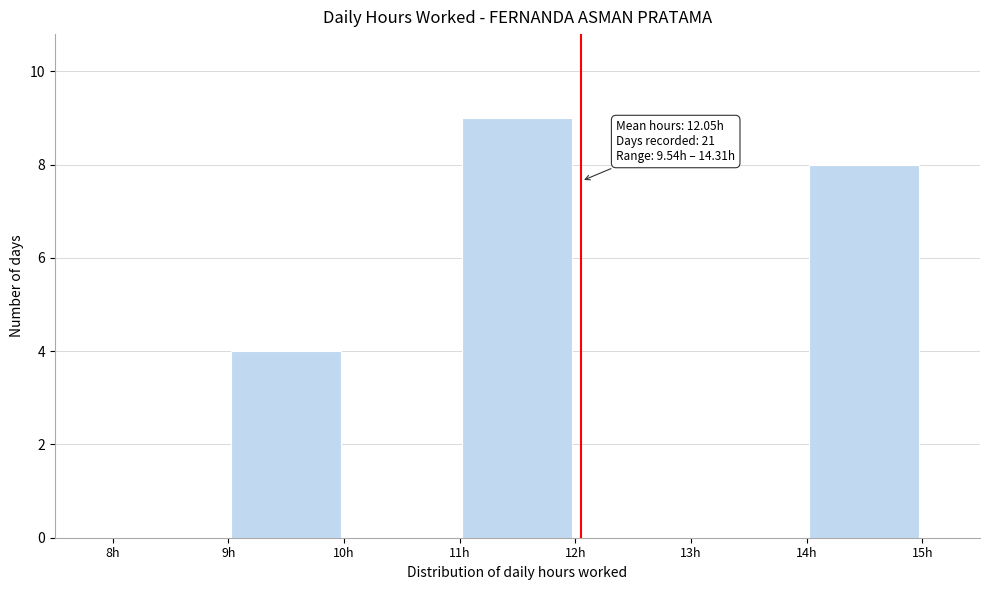

Over which range of the x-axis is the bar tallest?

11 to 12